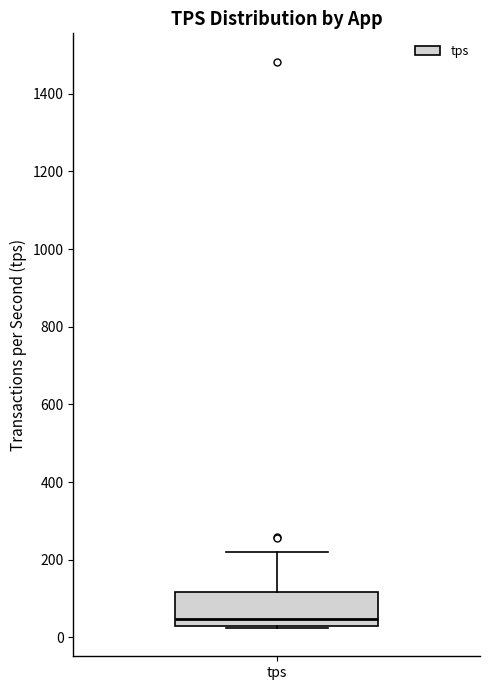

Transcribe this box plot: give where the median line is, the range the box spans, and where the two whiskers end, as read against the y-axis. The values are not printed on the chart, so give them approximately, as read against the axis.

median 40, box 20 to 120, whiskers 20 to 220